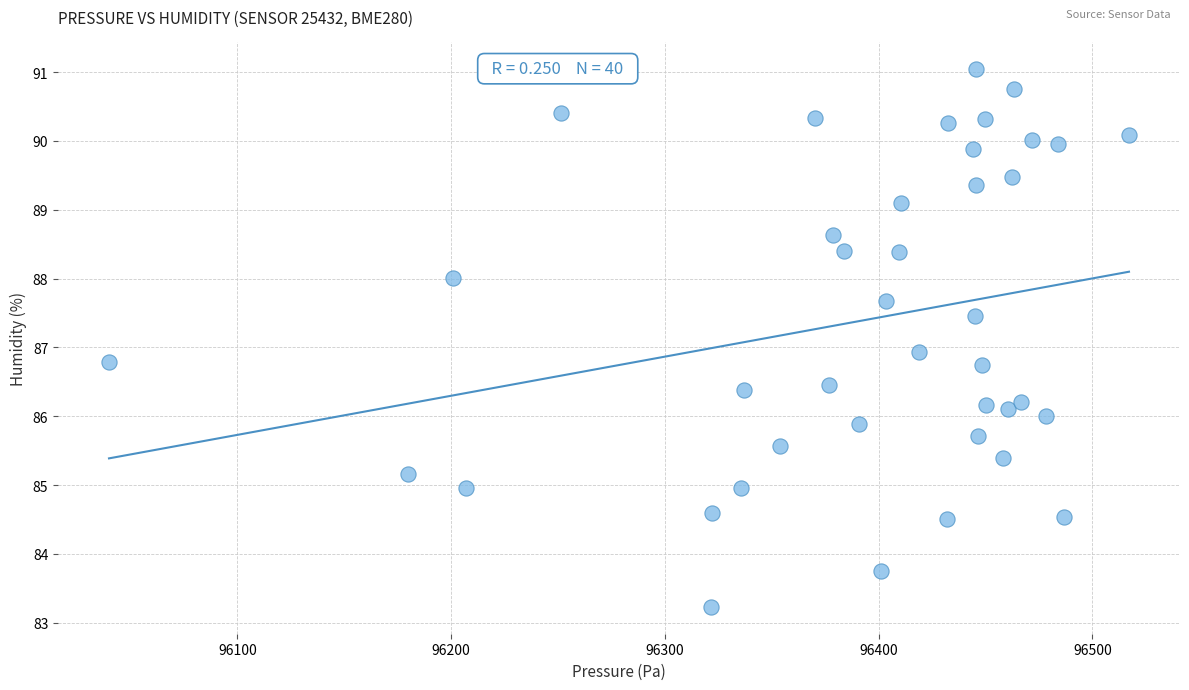

What is the range of X values (max minus min)?

477.2